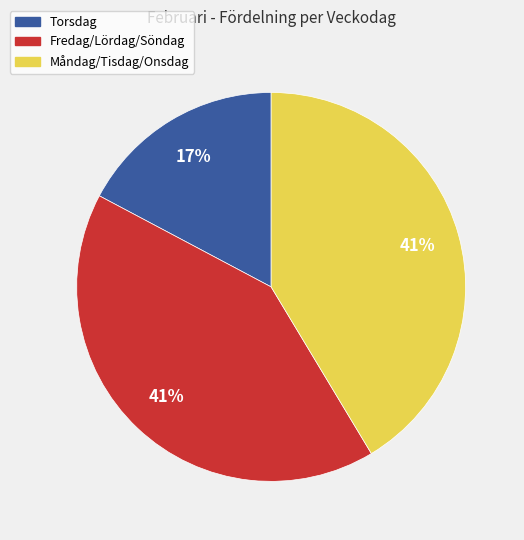

What percentage is the Måndag/Tisdag/Onsdag slice, to the nearest percent?

41%